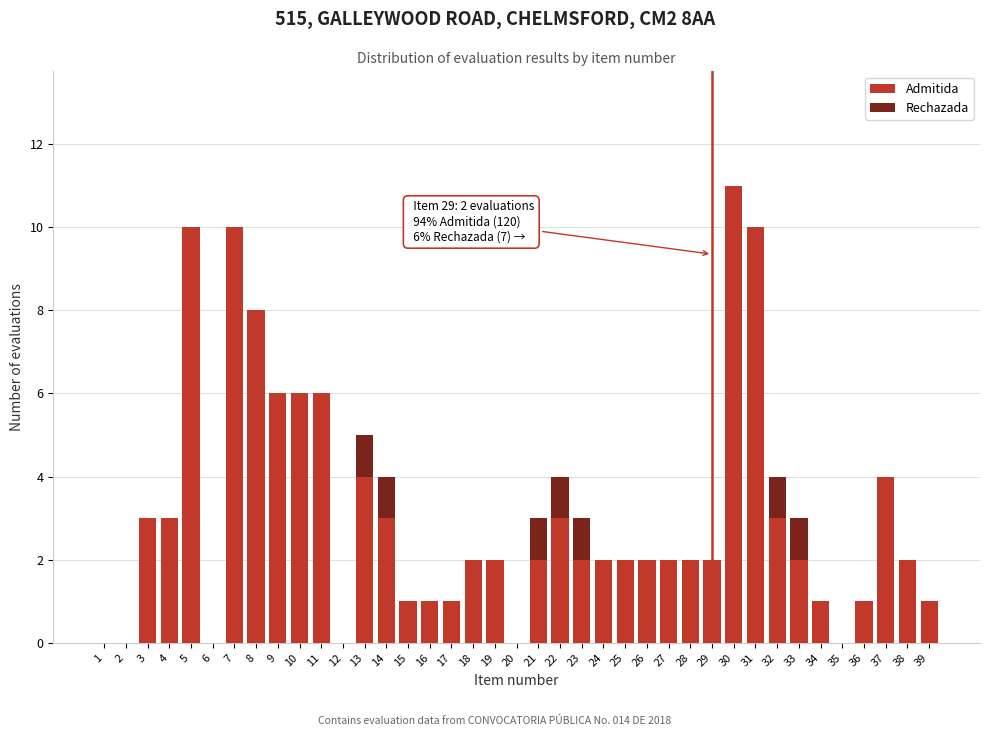

What is the sum of all Admitida values?

120